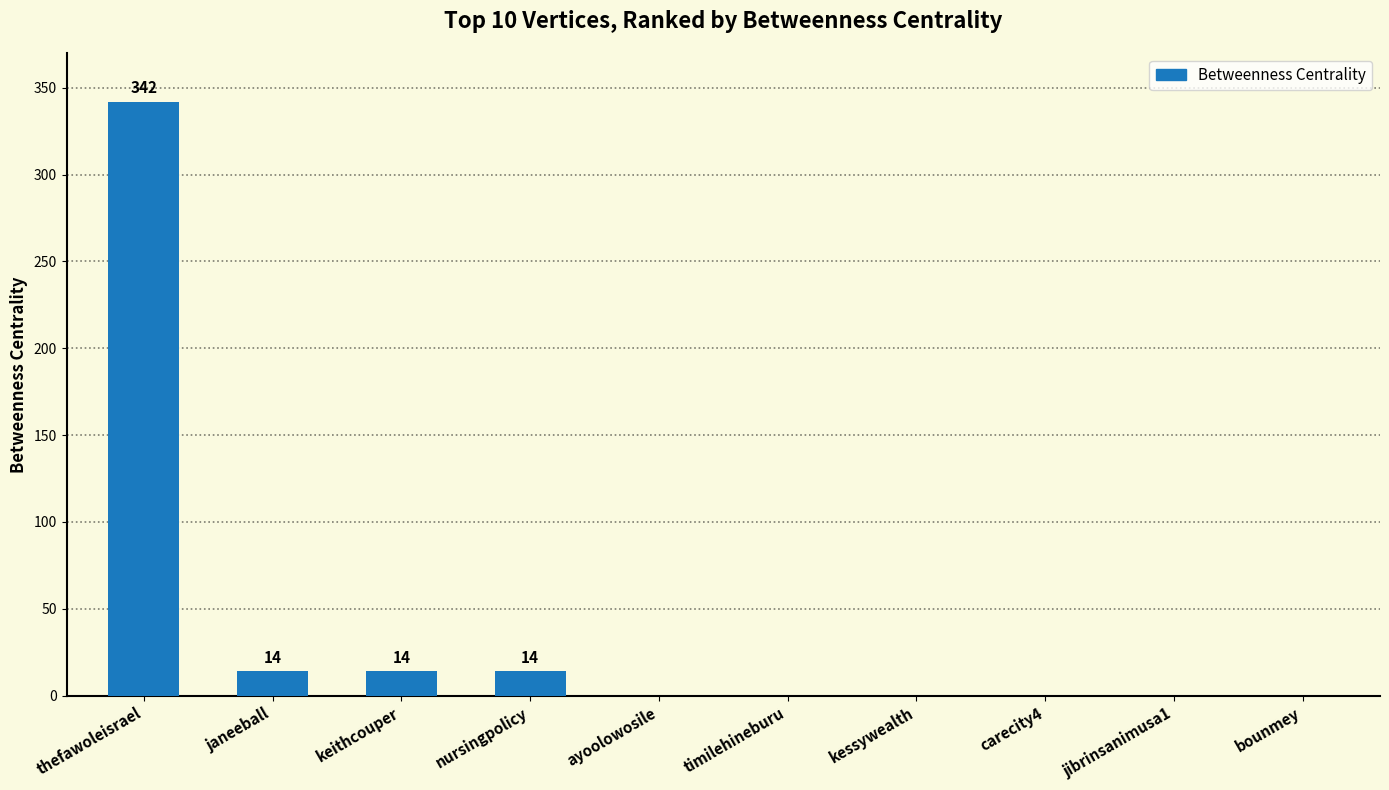

What is the sum of all values?

384